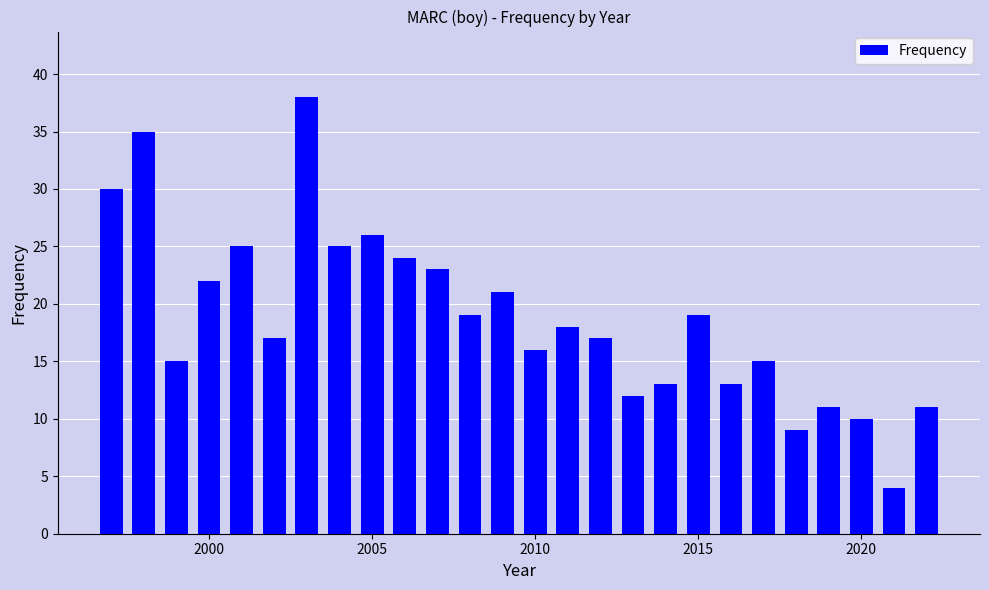

What is the value of the 8th bar from the left?

25